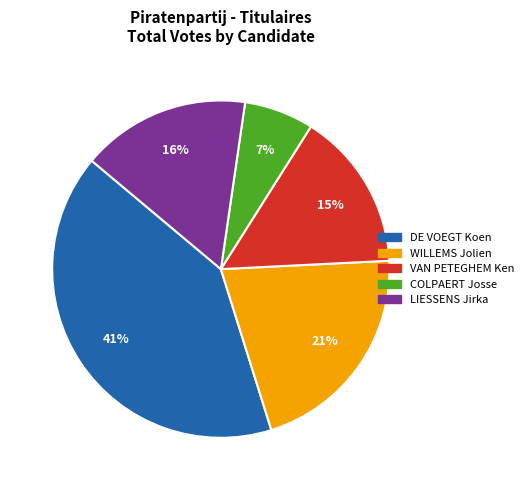

Combined, do DE VOEGT Koen and LIESSENS Jirka account for over 50%?

Yes